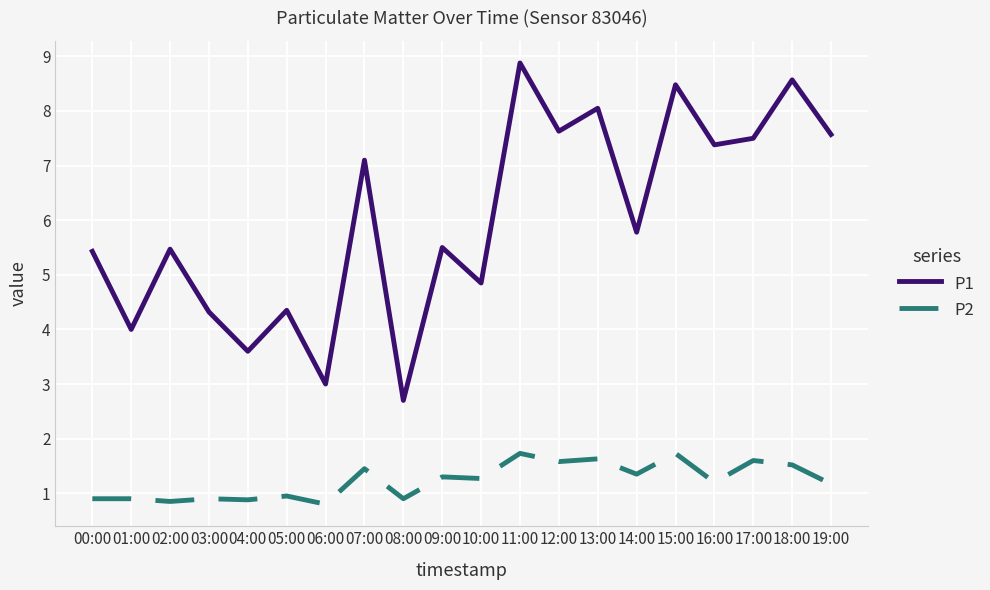

The P2 series shows 0.2 at 08:00. True or false?

False